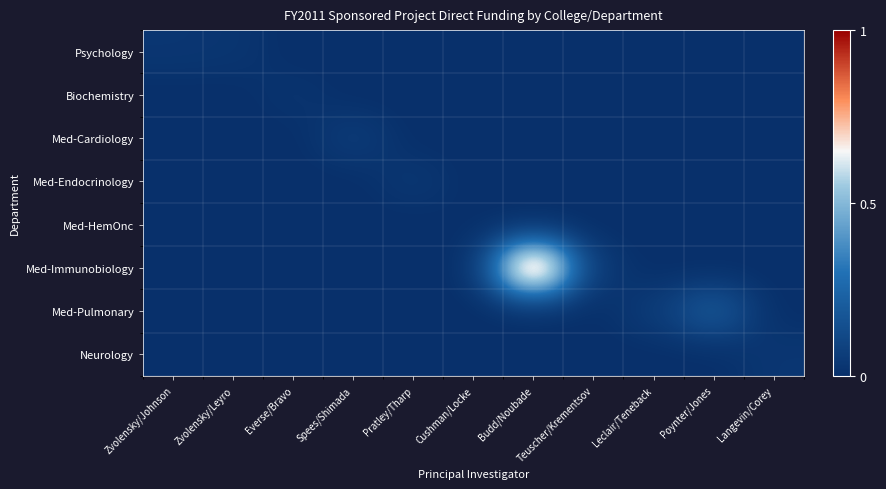

Between Zvolensky/Leyro and Spees/Shimada, which series saw the biggest shift?

Med-Cardiology